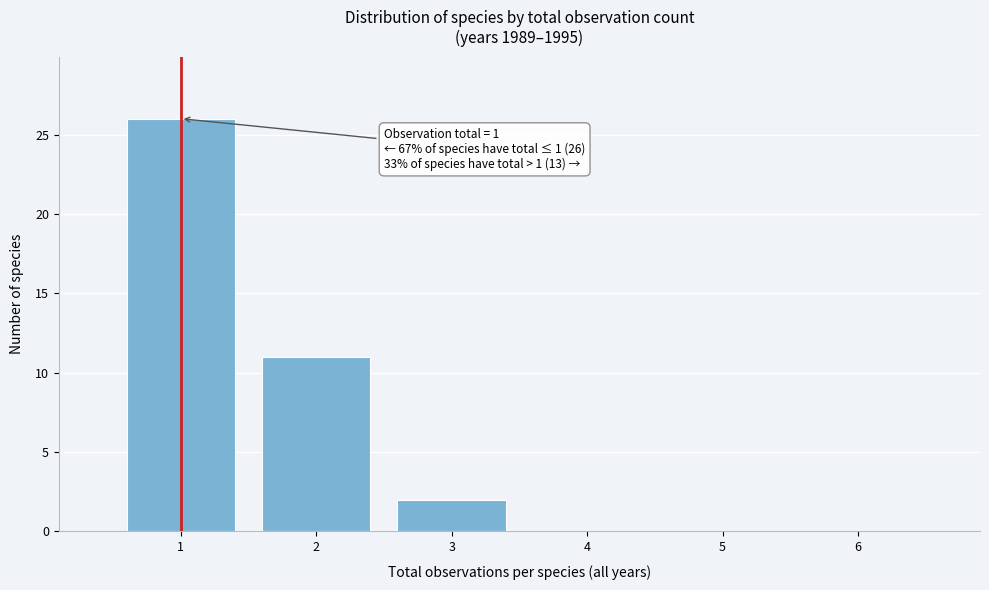

Which range on the x-axis has the tallest bar?

0.5 to 1.5